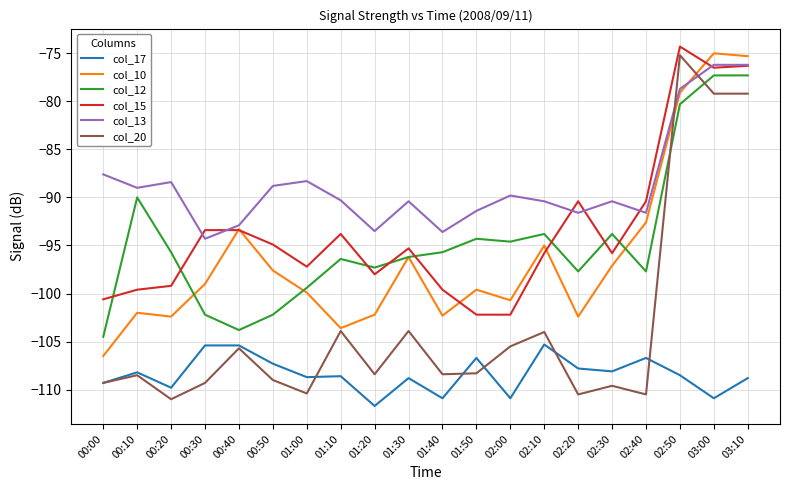

At which category is the sum across all series the highest?

03:10